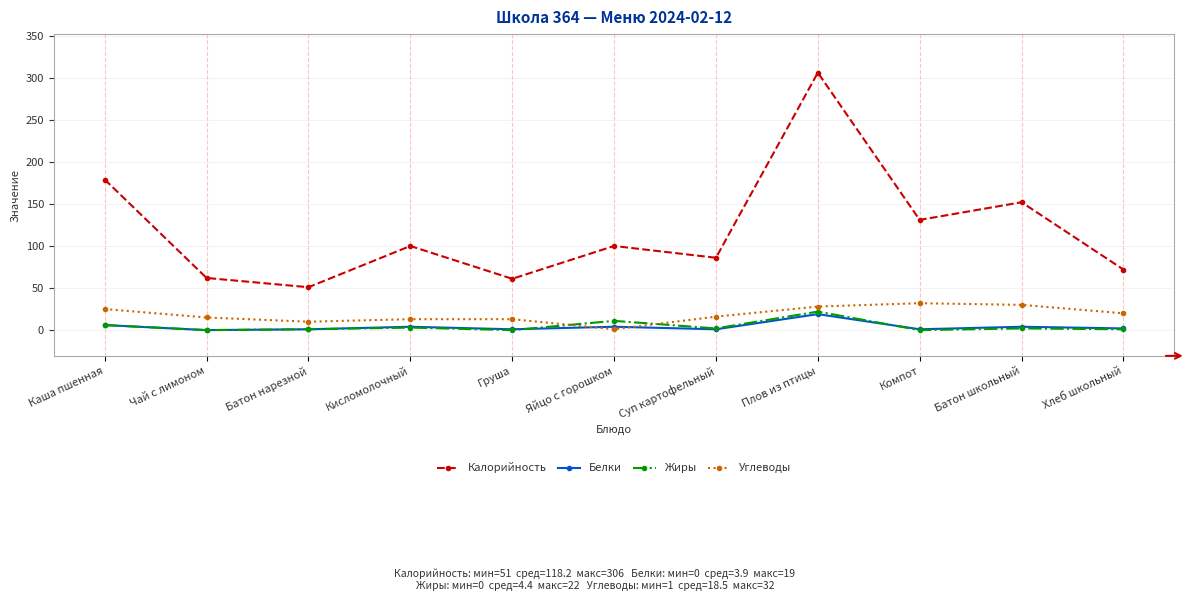

True or false: Жиры and Калорийность intersect in this chart.

False